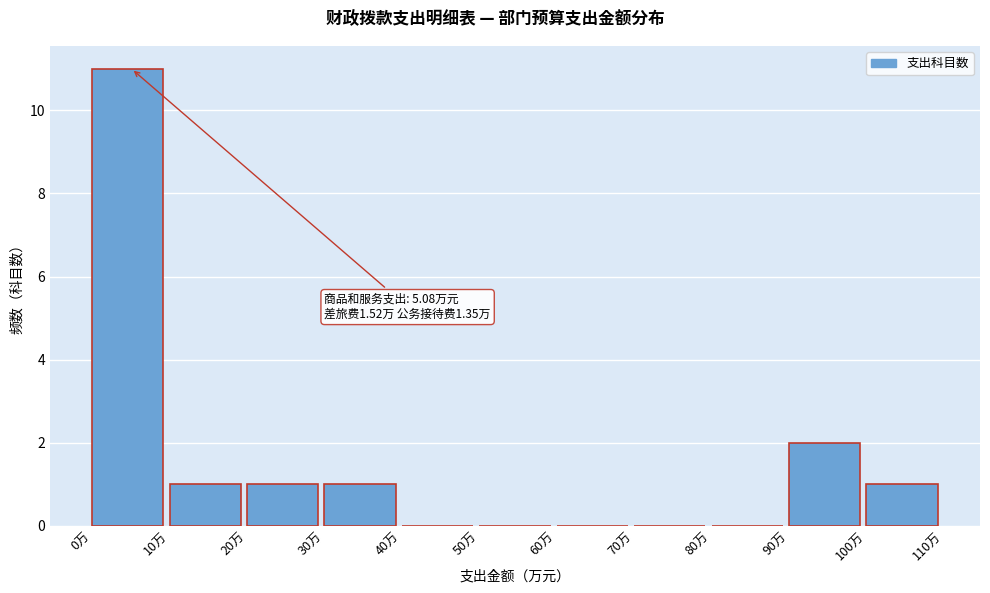

Over which range of the x-axis is the bar tallest?

0 to 10